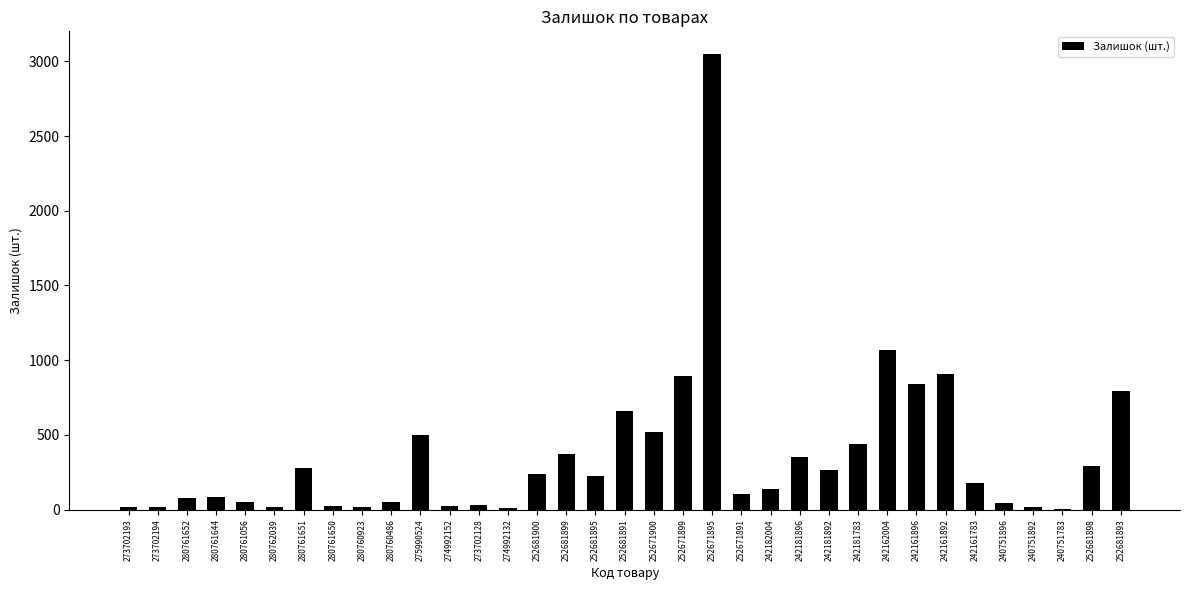

What is the sum of all values?

12594